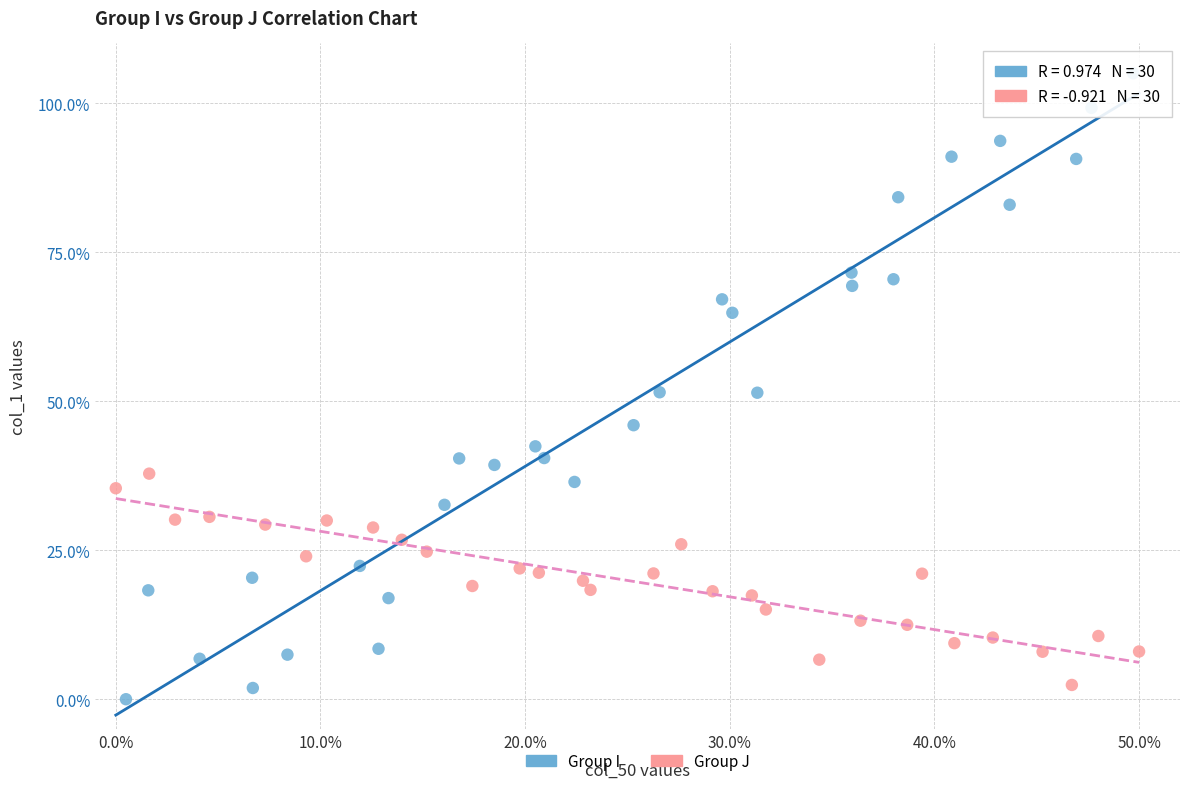

What are all the series names shown in the legend?

Group I, Group J